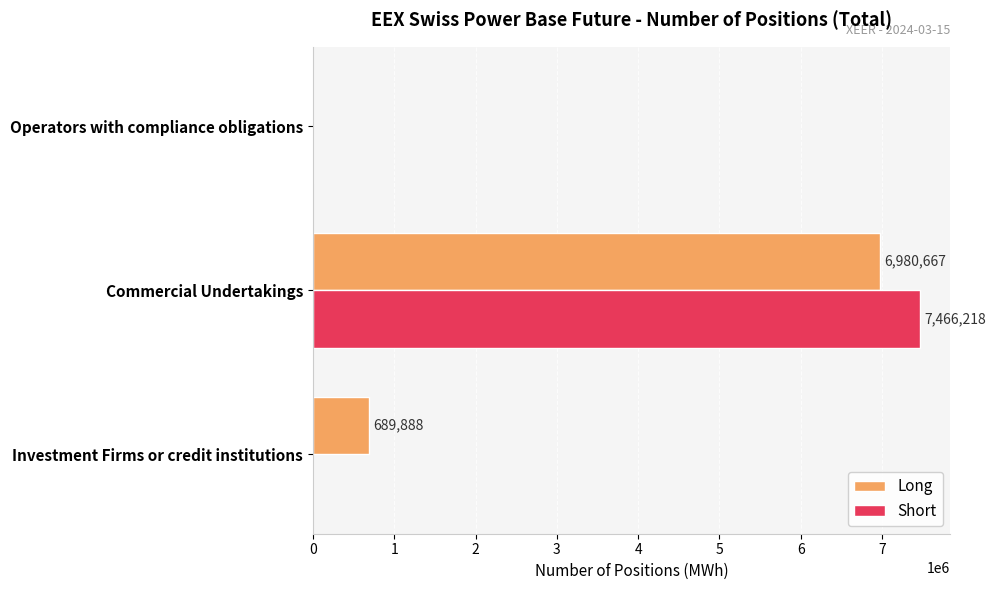

Which series changed the most between Investment Firms or credit institutions and Commercial Undertakings?

Short